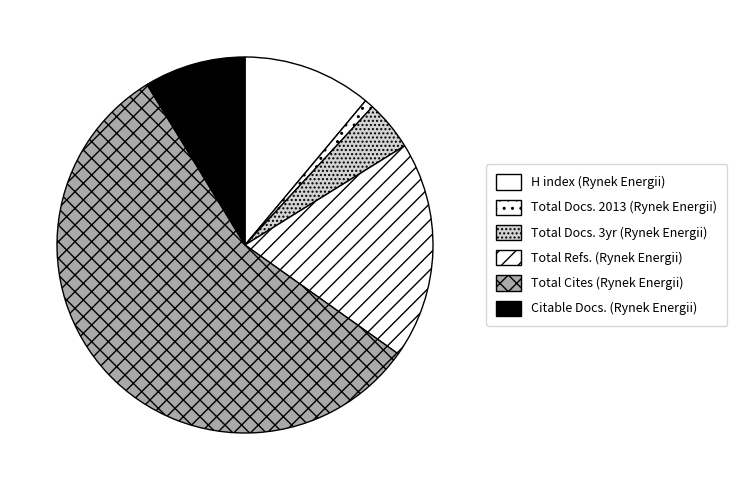

What is the majority slice?

Total Cites (Rynek Energii)